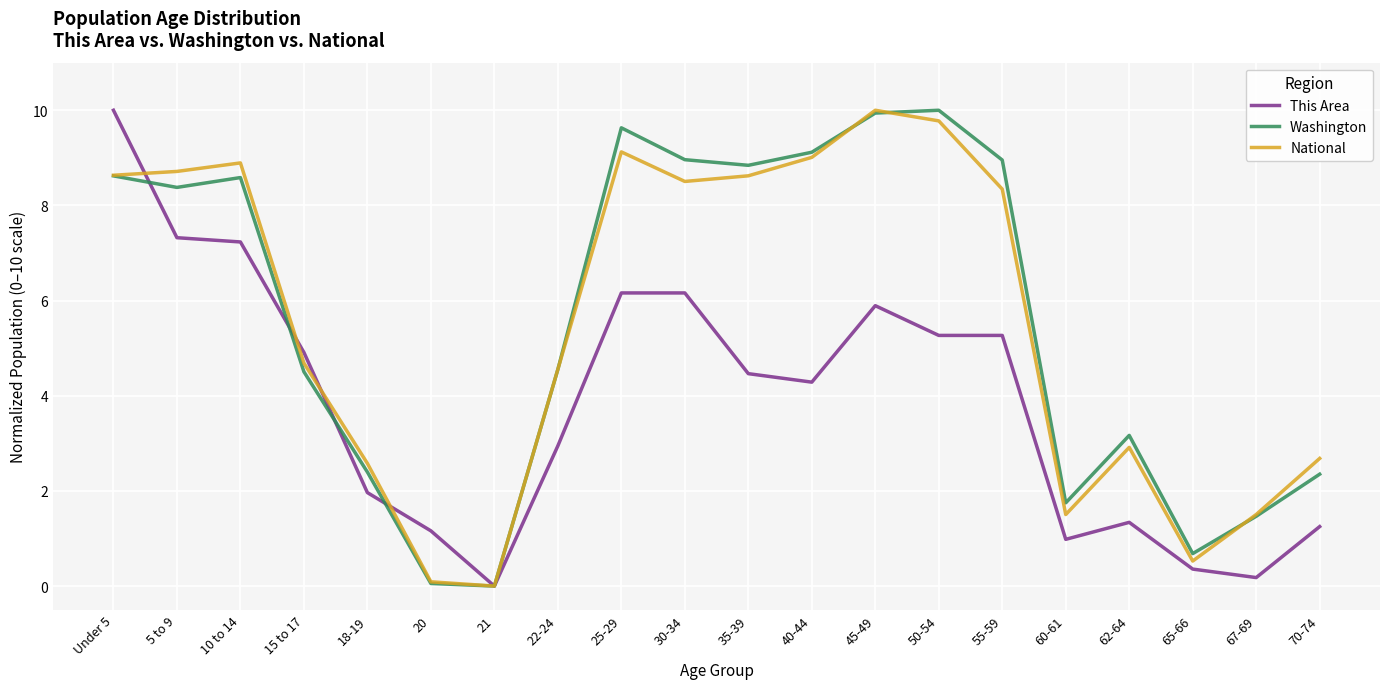

What is the difference between the maximum and minimum values in the National series?

10.0